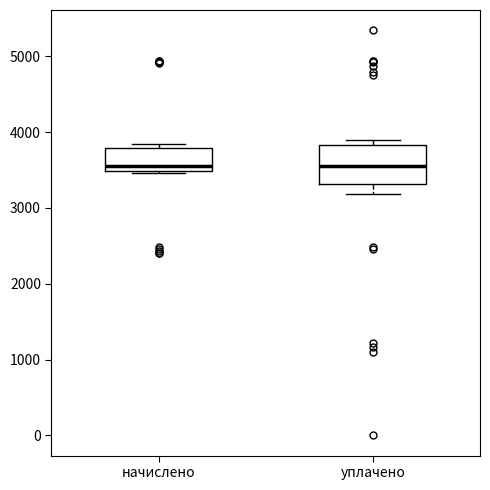

Reading left to right, transcribe this box plot: for each box, give where its median line is, the range the box spans, and where its two whiskers end, as read against the y-axis. The values are not printed on the chart, so give them approximately, as read against the axis.

начислено: median 3600, box 3500 to 3800, whiskers 3500 to 3800 (just above the box's upper edge)
уплачено: median 3500, box 3300 to 3800, whiskers 3200 to 3900